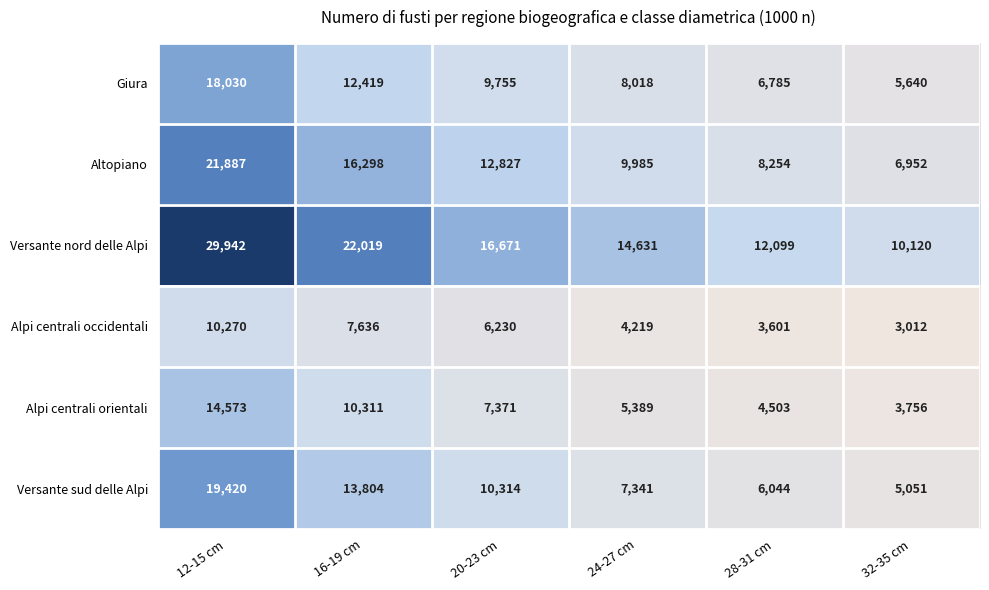

Rank the series by their maximum value, from lowest to highest.

Alpi centrali occidentali, Alpi centrali orientali, Giura, Versante sud delle Alpi, Altopiano, Versante nord delle Alpi